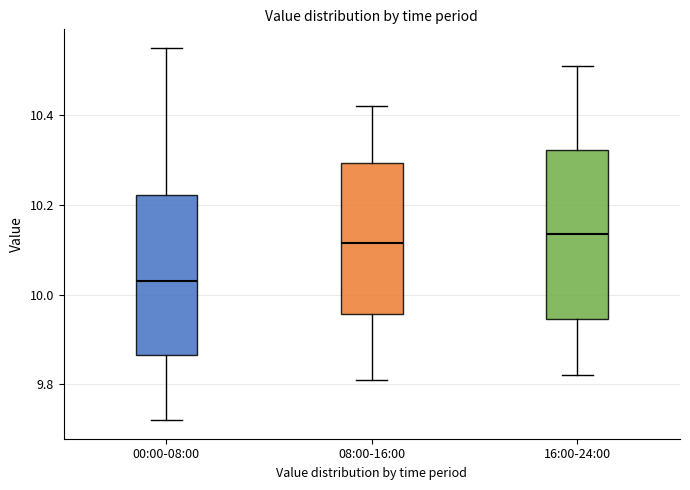

Reading left to right, read every box against the y-axis: the position of its median line, the range the box covers, and the ends of its whiskers. The values are not printed on the chart, so give them approximately, as read against the axis.

00:00-08:00: median 10.04, box 9.86 to 10.22, whiskers 9.72 to 10.56
08:00-16:00: median 10.12, box 9.96 to 10.30, whiskers 9.82 to 10.42
16:00-24:00: median 10.14, box 9.94 to 10.32, whiskers 9.82 to 10.52